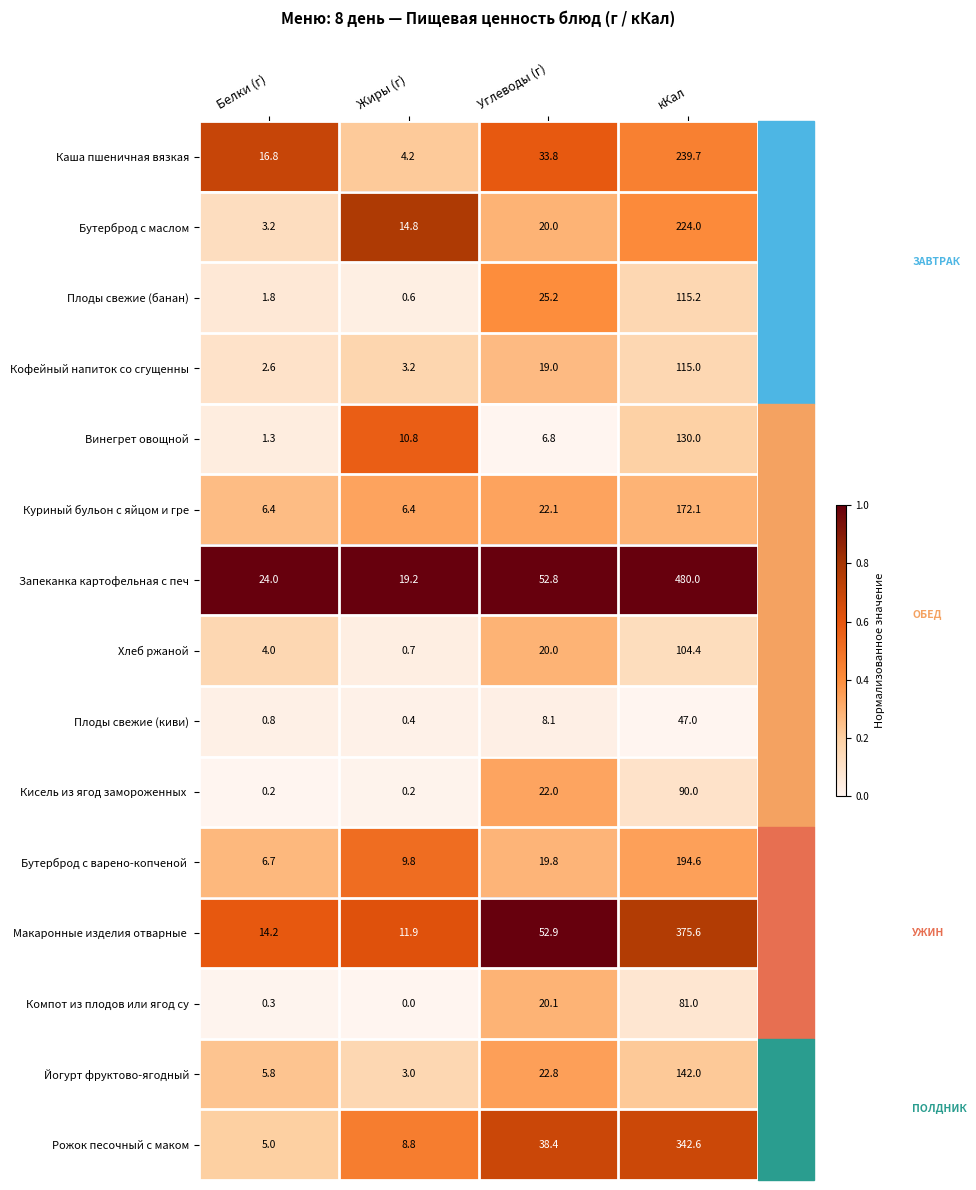

What is the difference between the highest and lowest values at Белки (г)?

23.8